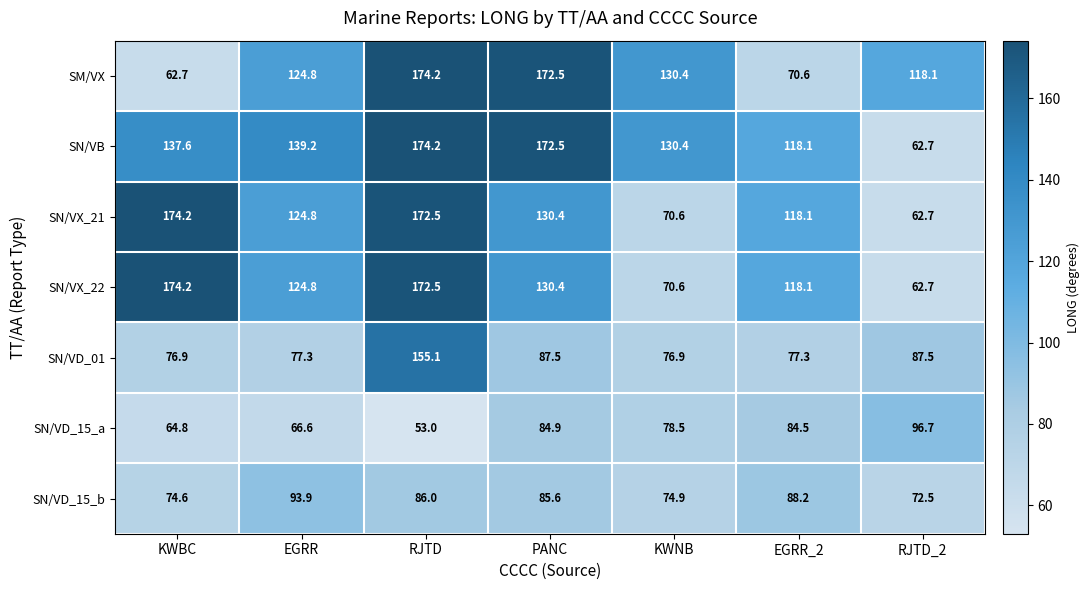

What is the difference between the maximum and minimum values in the SN/VB series?

111.5